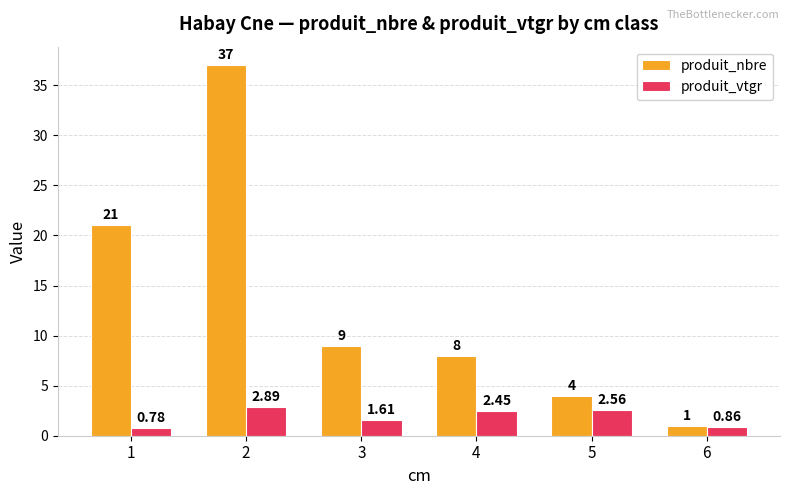

At how many categories does at least one series exceed 17?

2